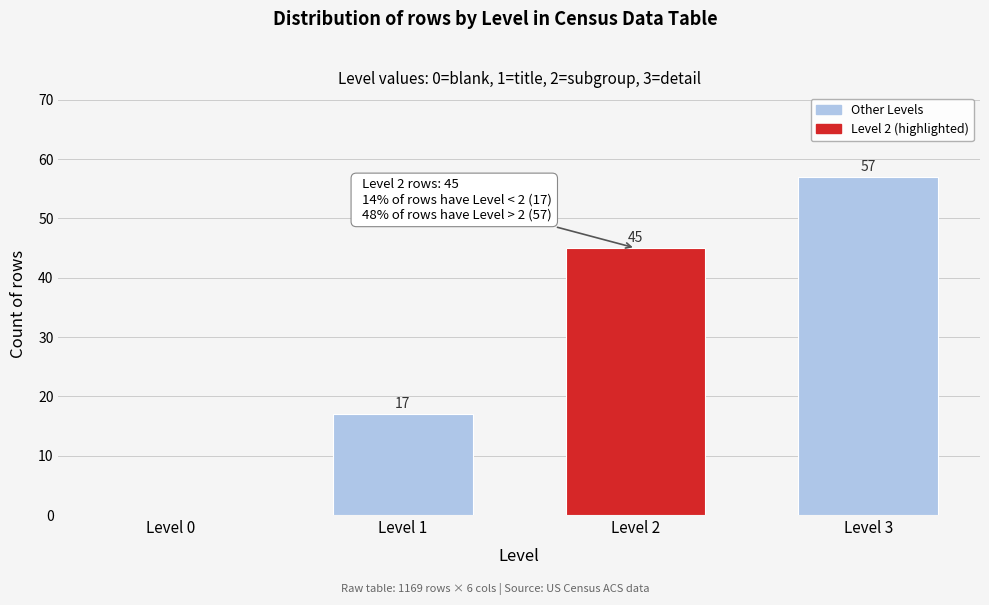

Reading right to left, what are all the values shown in this chart?

Level 3=57	Level 2=45	Level 1=17	Level 0=0